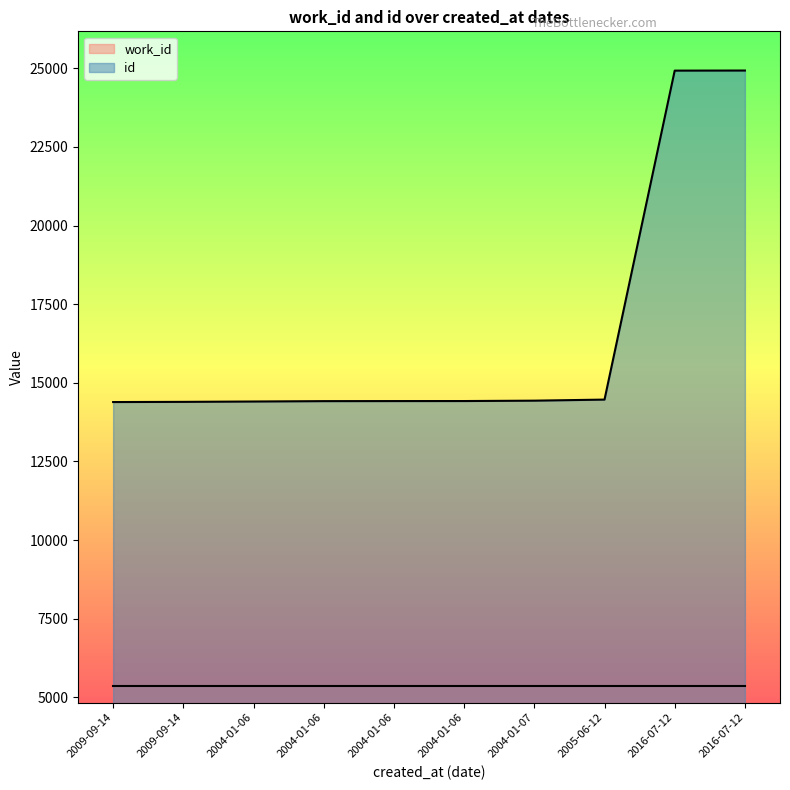

The value at 2009-09-14 is 14387. True or false?

True